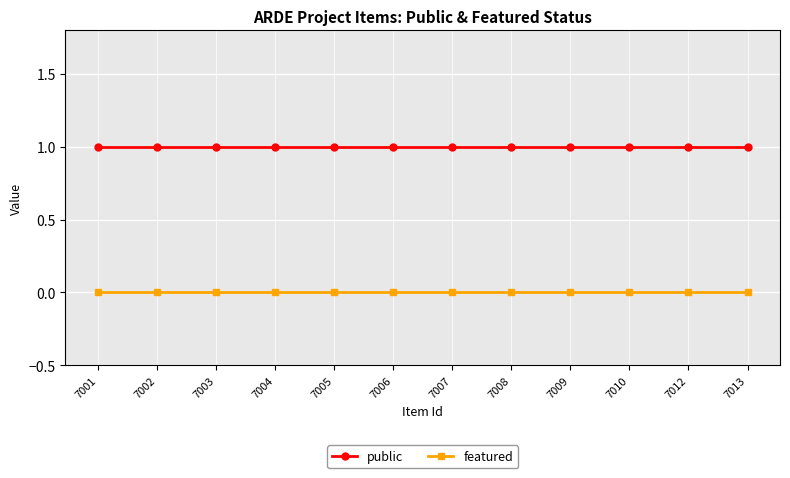

What are all the series names shown in the legend?

public, featured